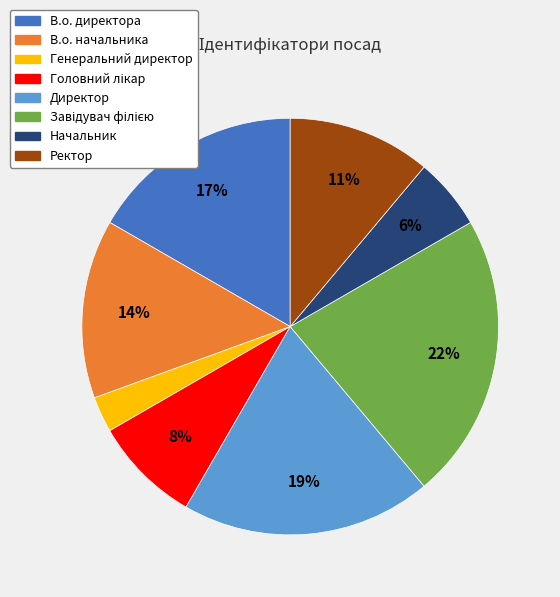

Which has a higher value, Генеральний директор or Директор?

Директор